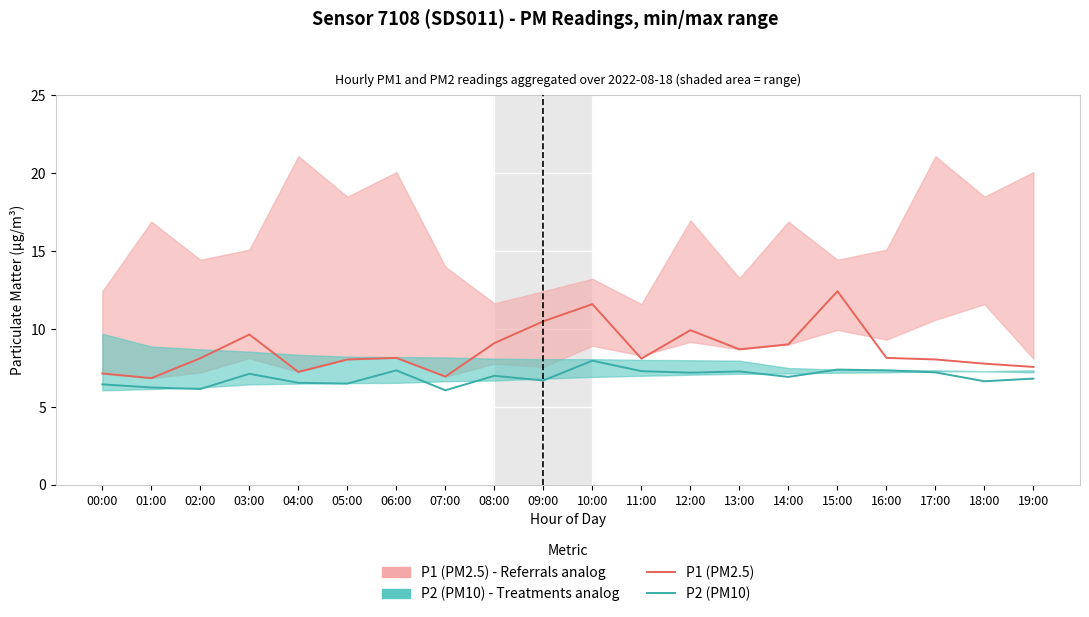

What is the difference between the P1 (PM2.5) values at 07:00 and 17:00?

1.1